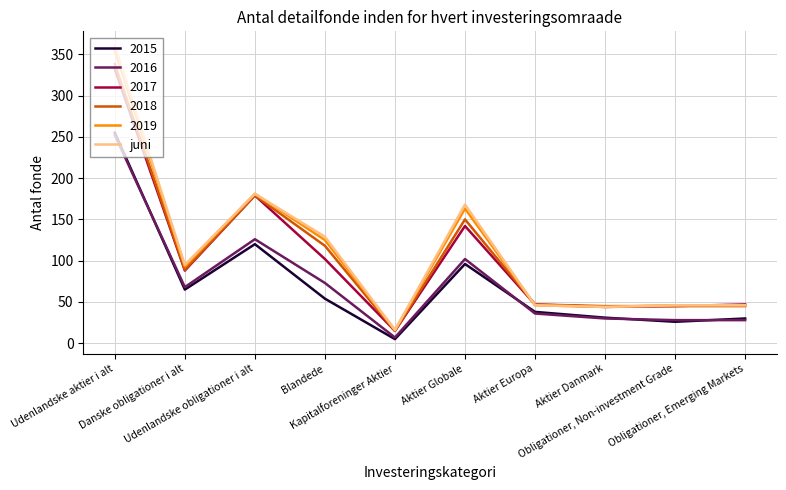

What is the maximum value for 2016?

252